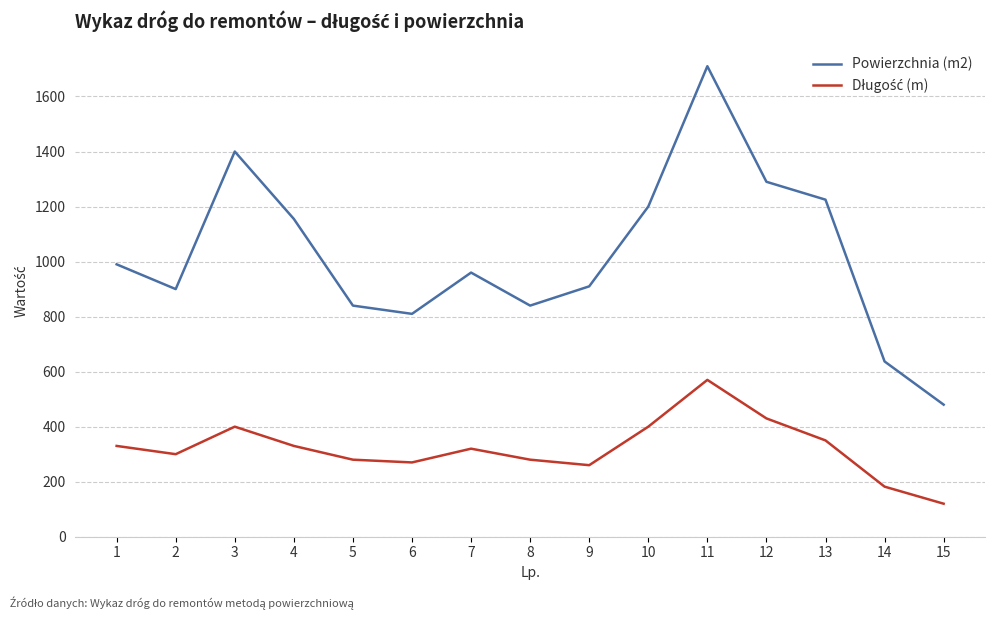

What is the lowest value of the Powierzchnia (m2) series?

480